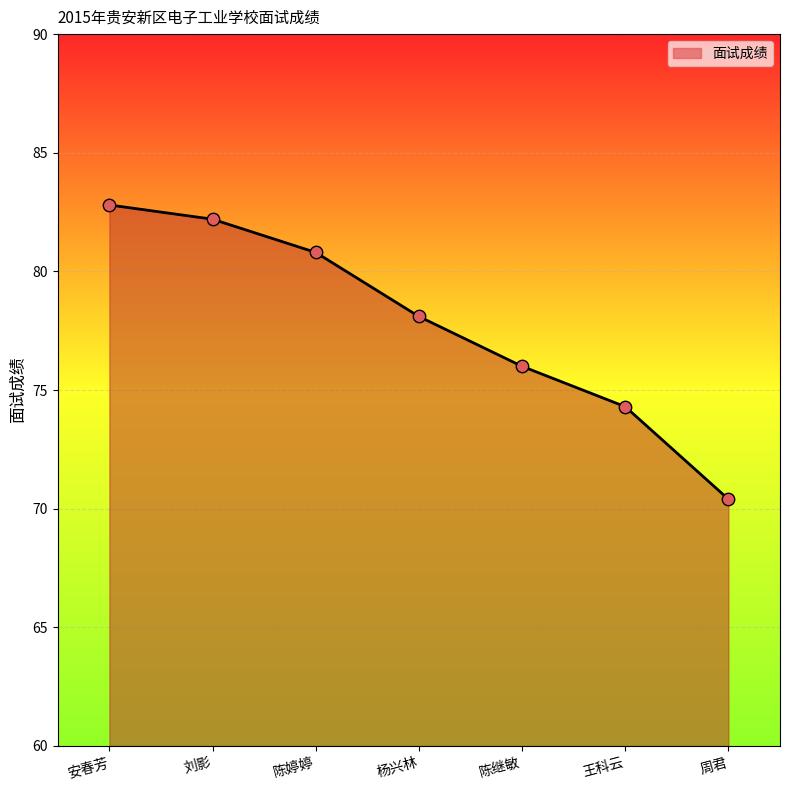

Approximately how many times larger is the value at 安春芳 compared to 刘影?

1.0